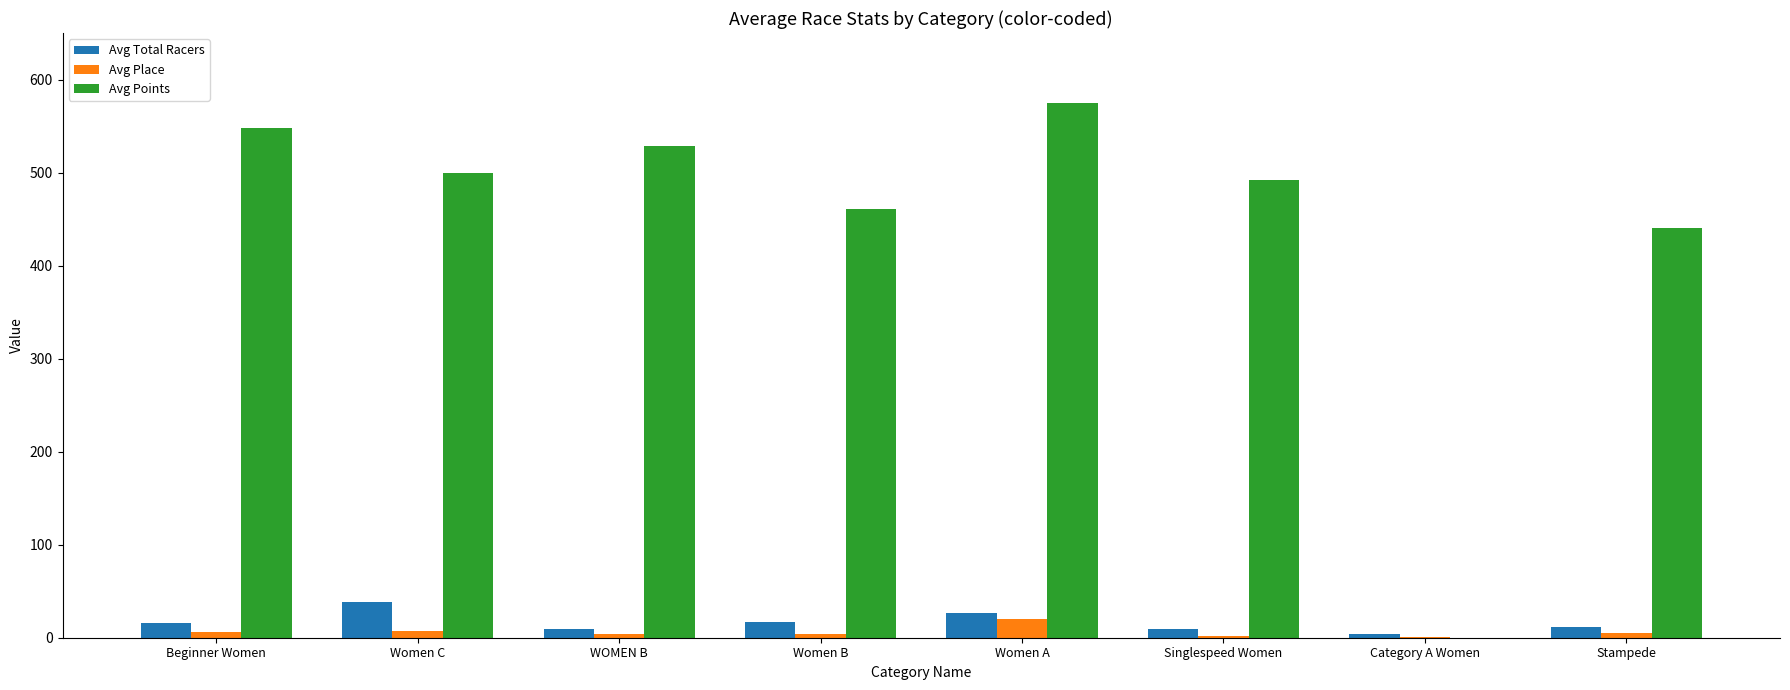

Which series has the largest total across all categories?

Avg Points